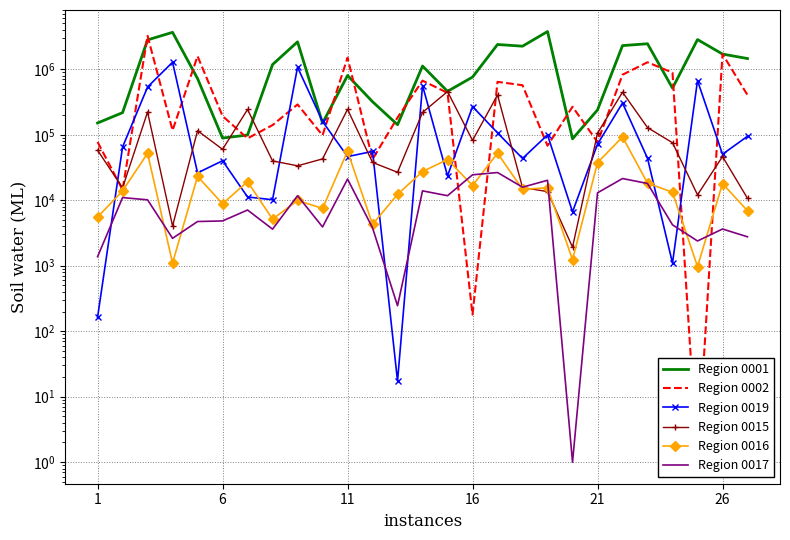

How many lines are shown in the chart?

6